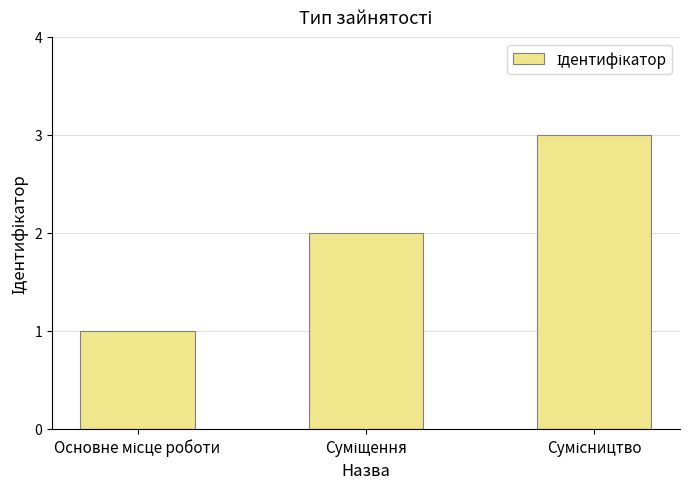

What is the greatest value displayed?

3